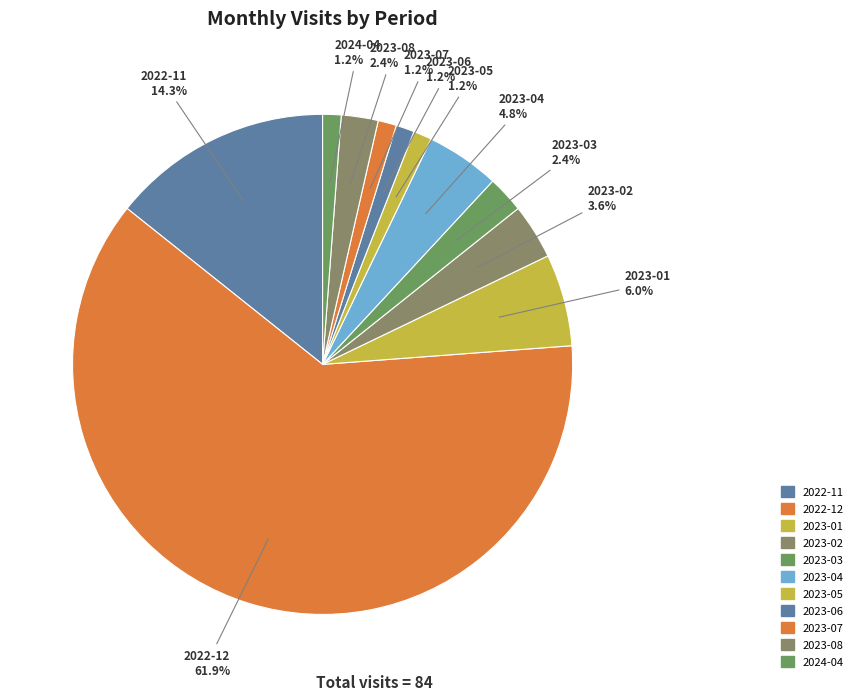

Is it true that 2022-11 is 14% of the pie?

True